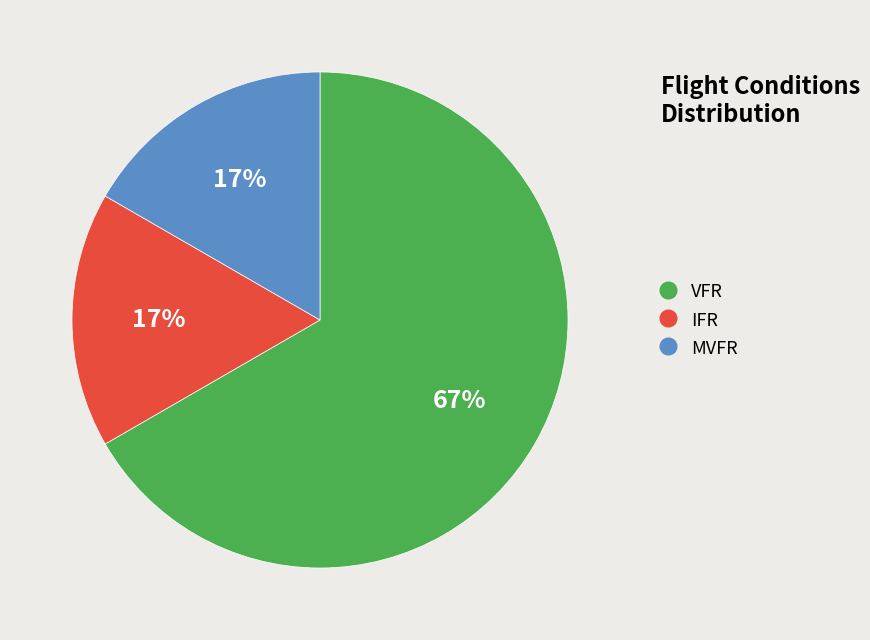

What is the largest slice in the pie chart?

VFR